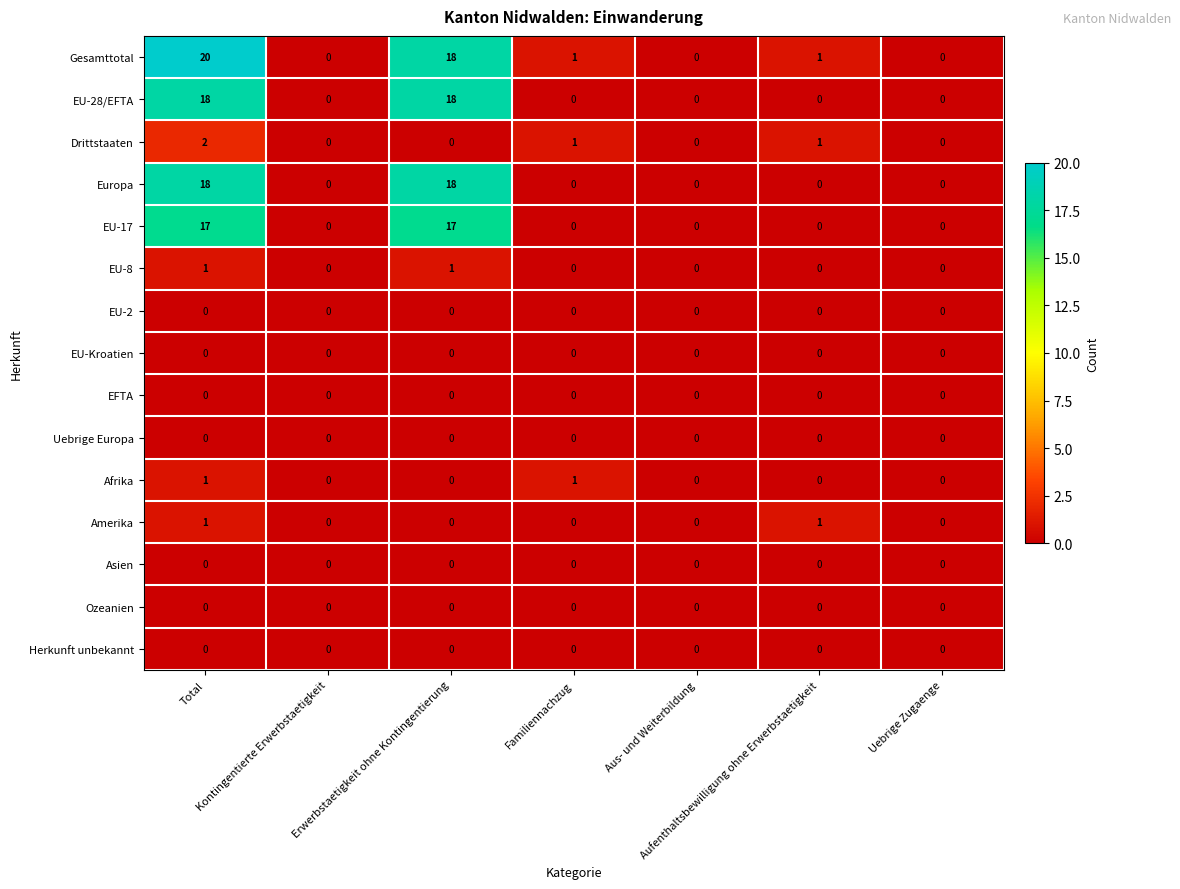

At which category is the sum across all series the highest?

Total